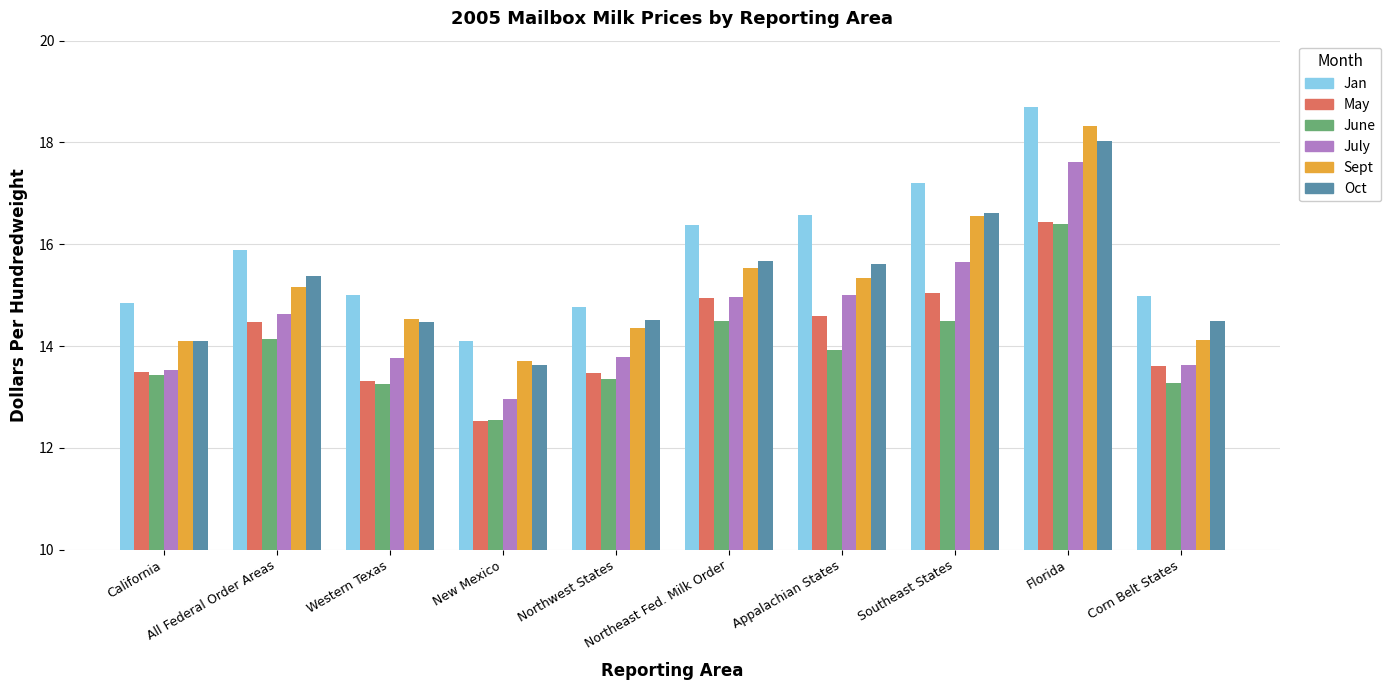

At which category is the sum across all series the highest?

Florida